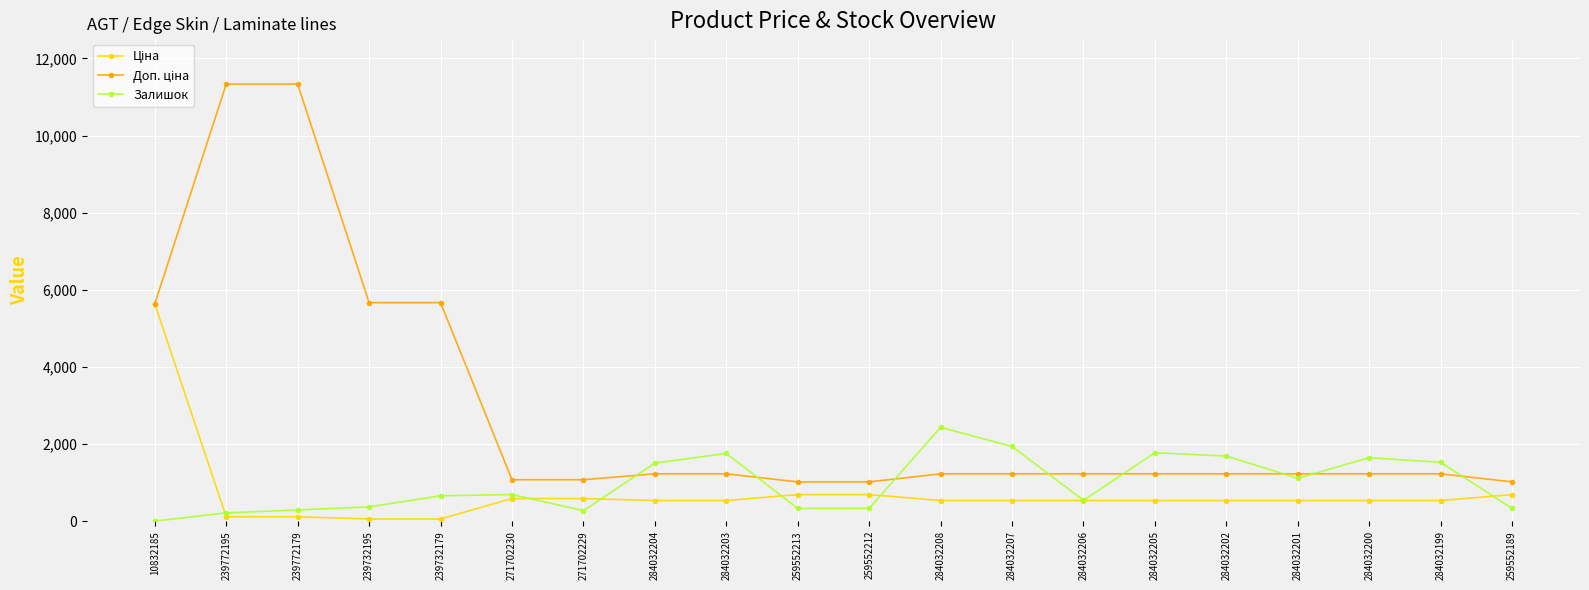

Is it true that Залишок equals 330.0 at 259552213?

True